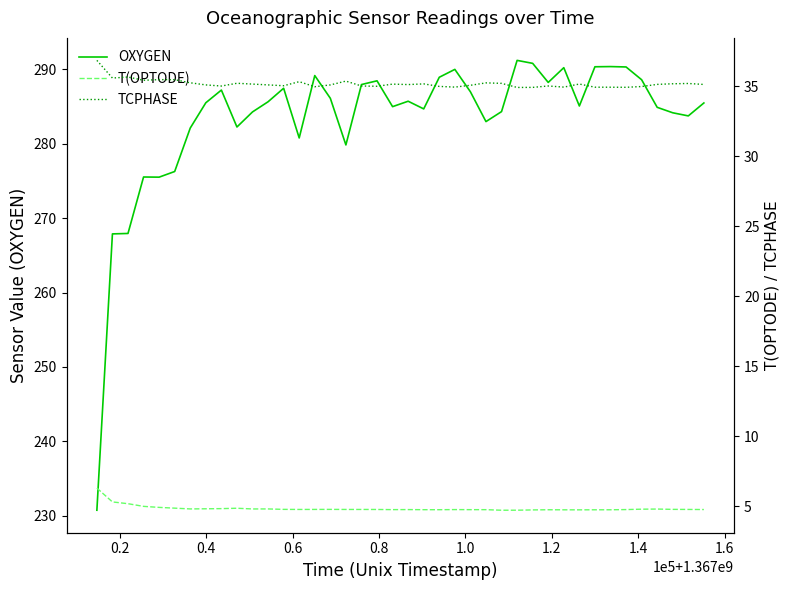

At which category does T(OPTODE) reach its first local valley?

1.2